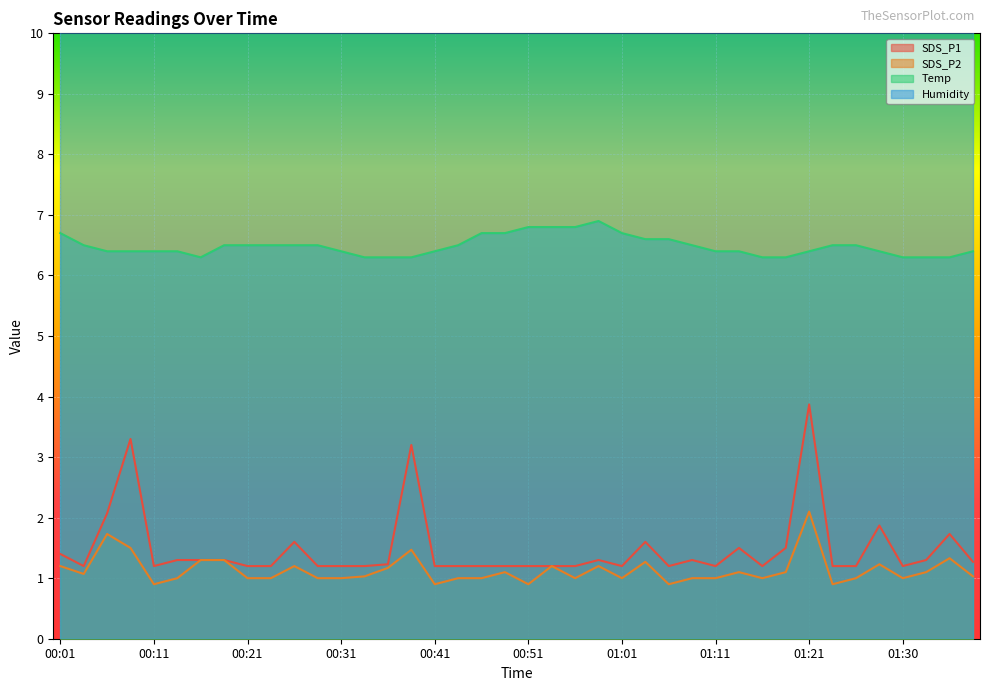

Read the Temp value at 01:15.

6.3